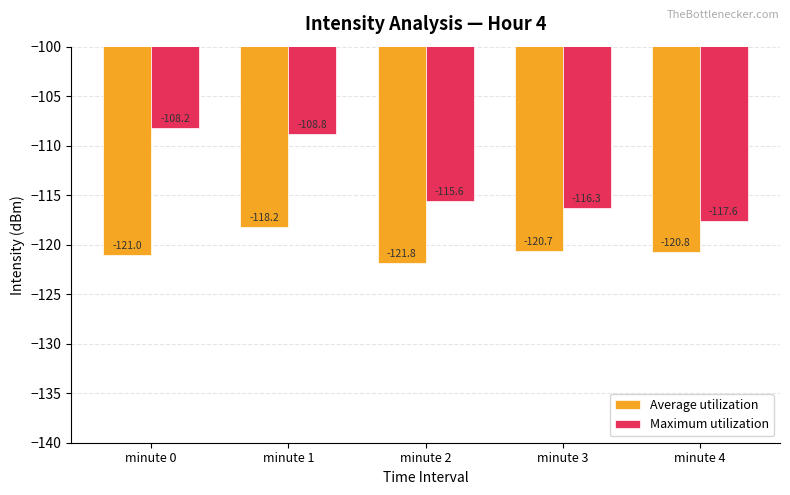

How many bars are there in each group?

2